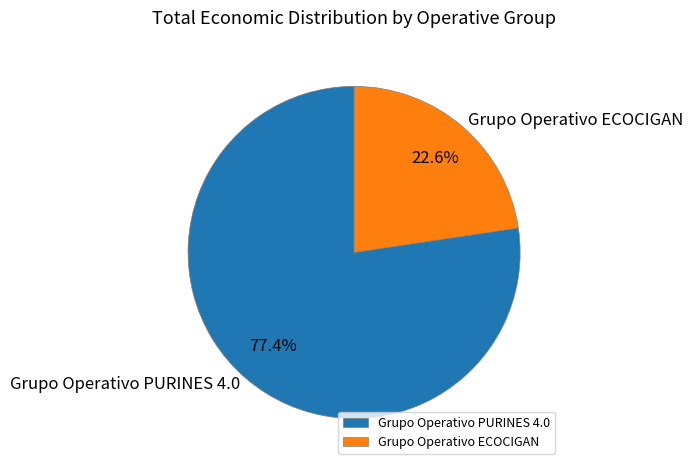

What is the majority slice?

Grupo Operativo PURINES 4.0